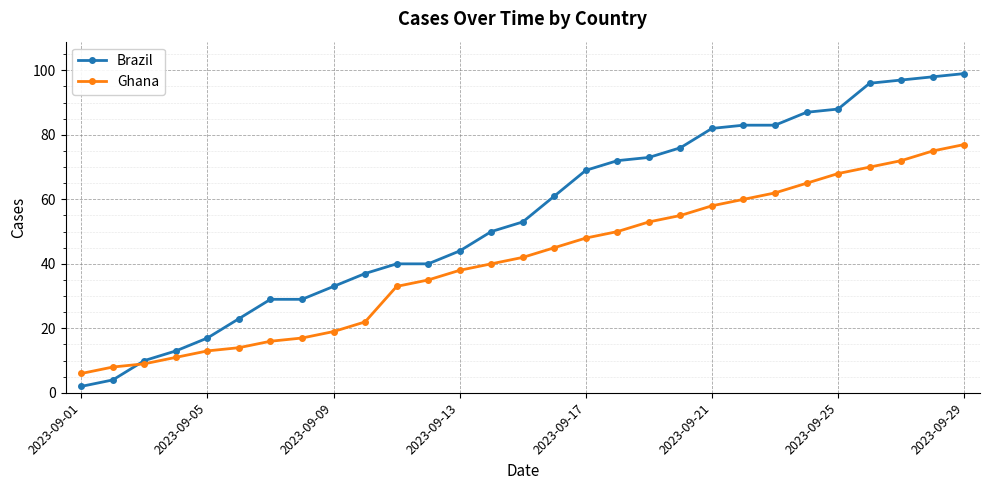

Which series has the largest total across all categories?

Brazil